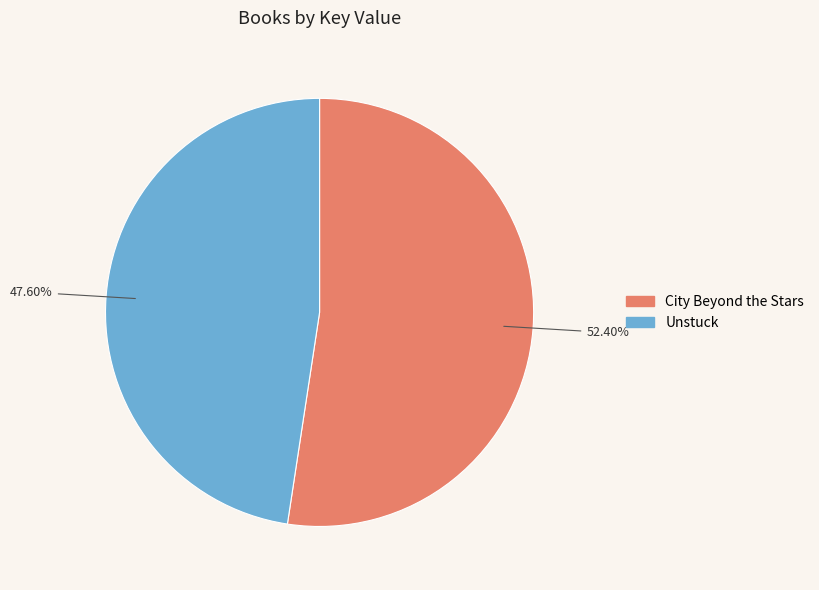

Is it true that Unstuck is 60% of the pie?

False